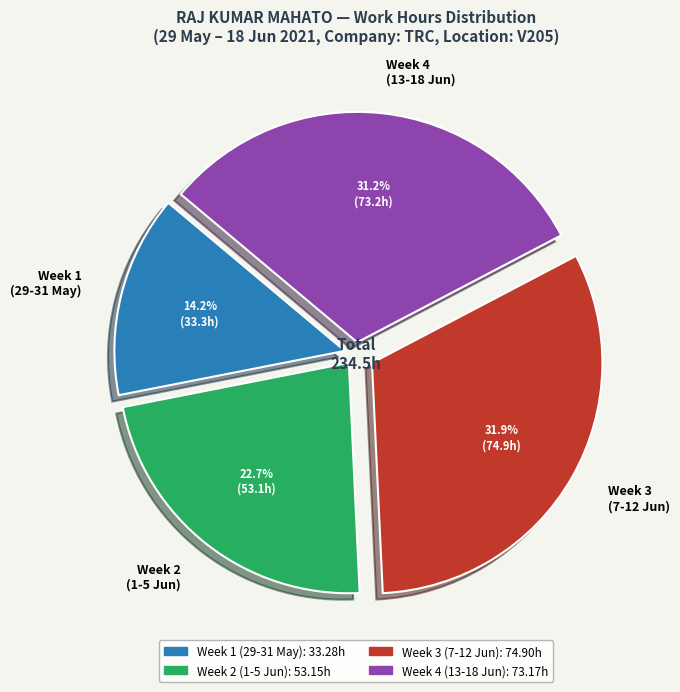

What percentage is NOT represented by Week 2 (1-5 Jun)?

77.3%